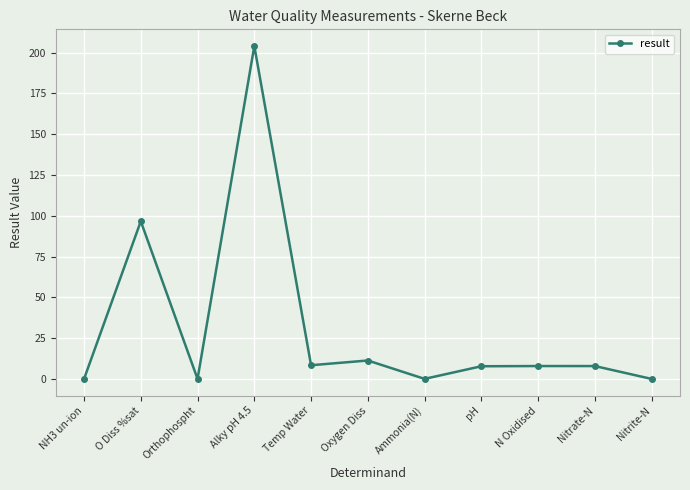

Which label corresponds to the largest value in the chart?

Alky pH 4.5